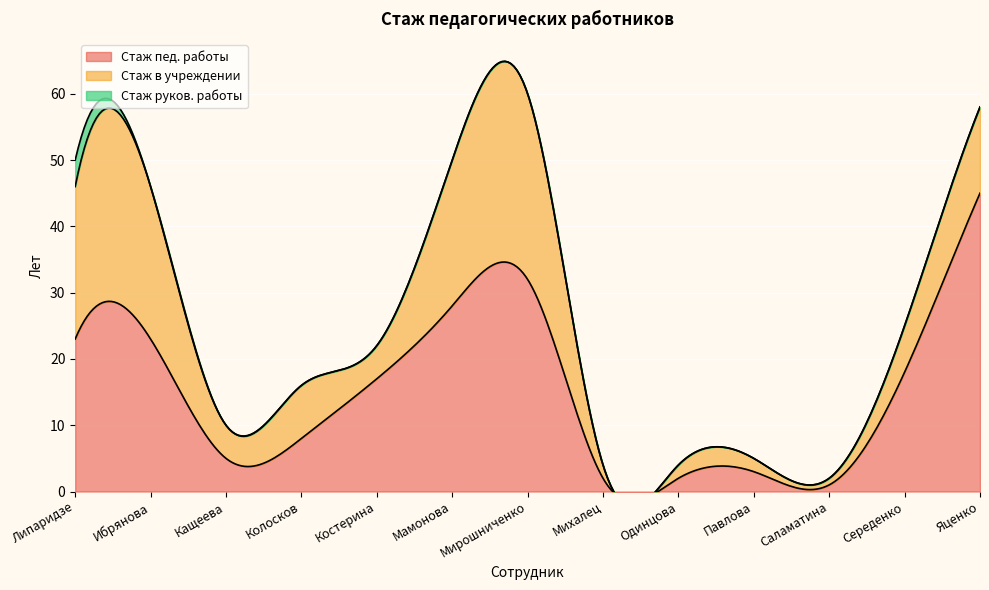

What is the average value of the Стаж в учреждении series?

11